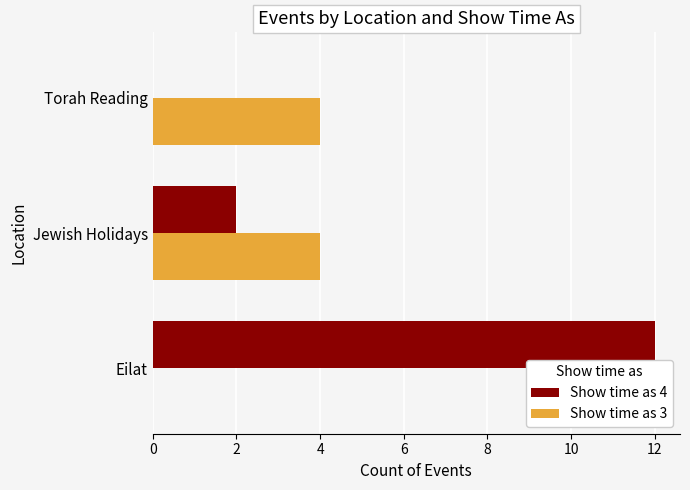

Which series has the largest total across all categories?

Show time as 4